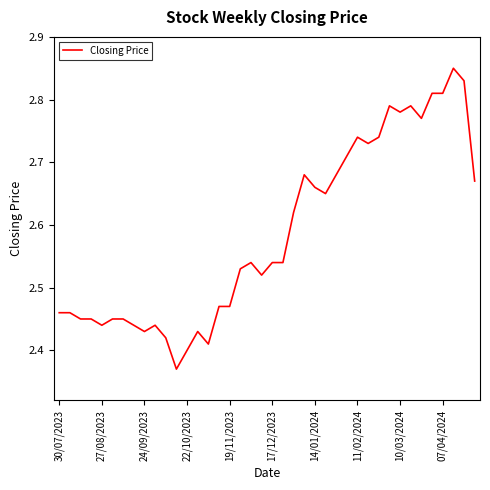

What is the difference between the maximum and minimum values?

0.5